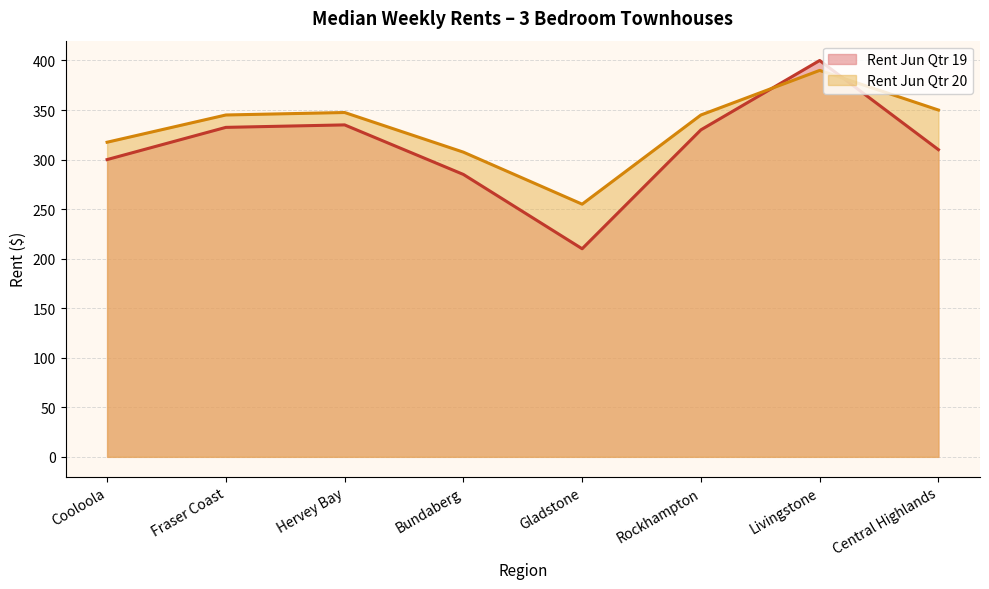

True or false: Rent Jun Qtr 20 and Rent Jun Qtr 19 cross at least once.

True